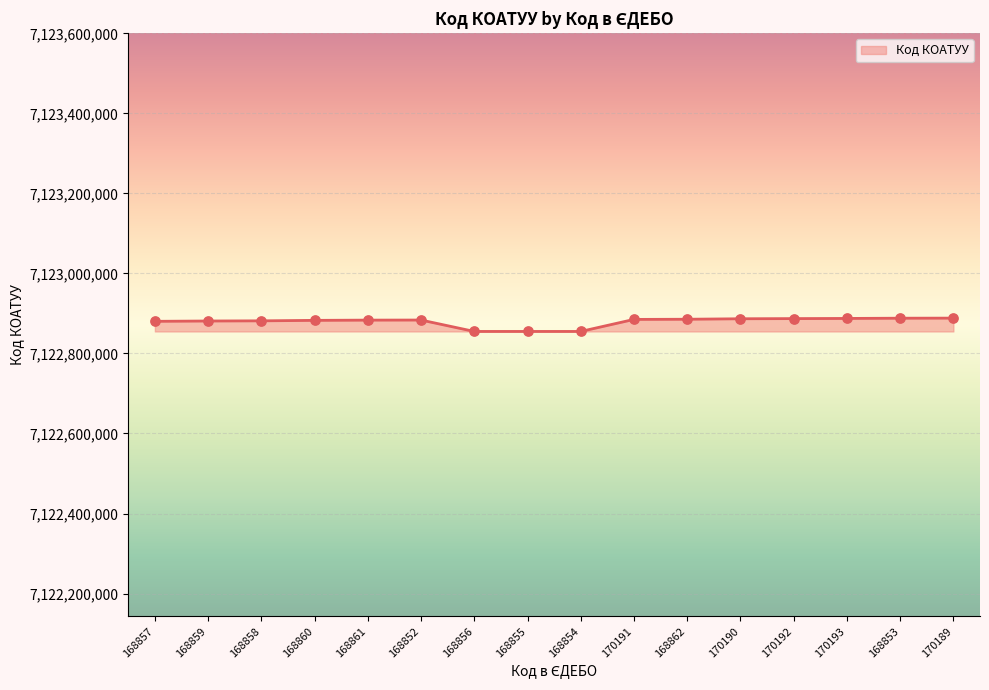

What is the change in value from 168857 to 170192?

+6800